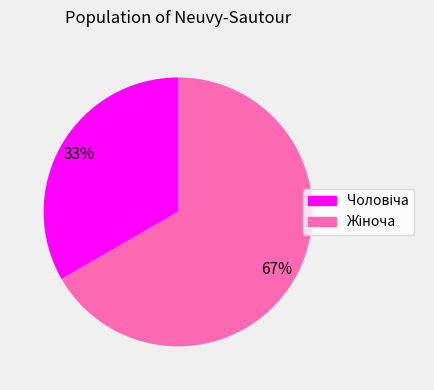

To the nearest percent, what is the average slice percentage?

50%